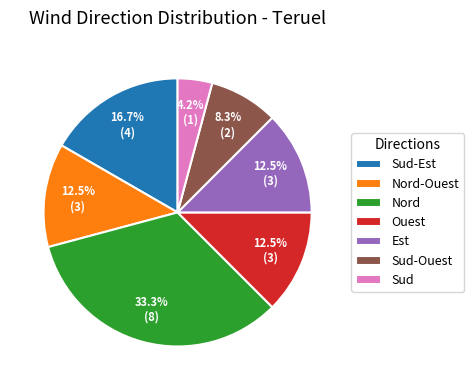

Is the sum of Sud and Est greater than half?

No